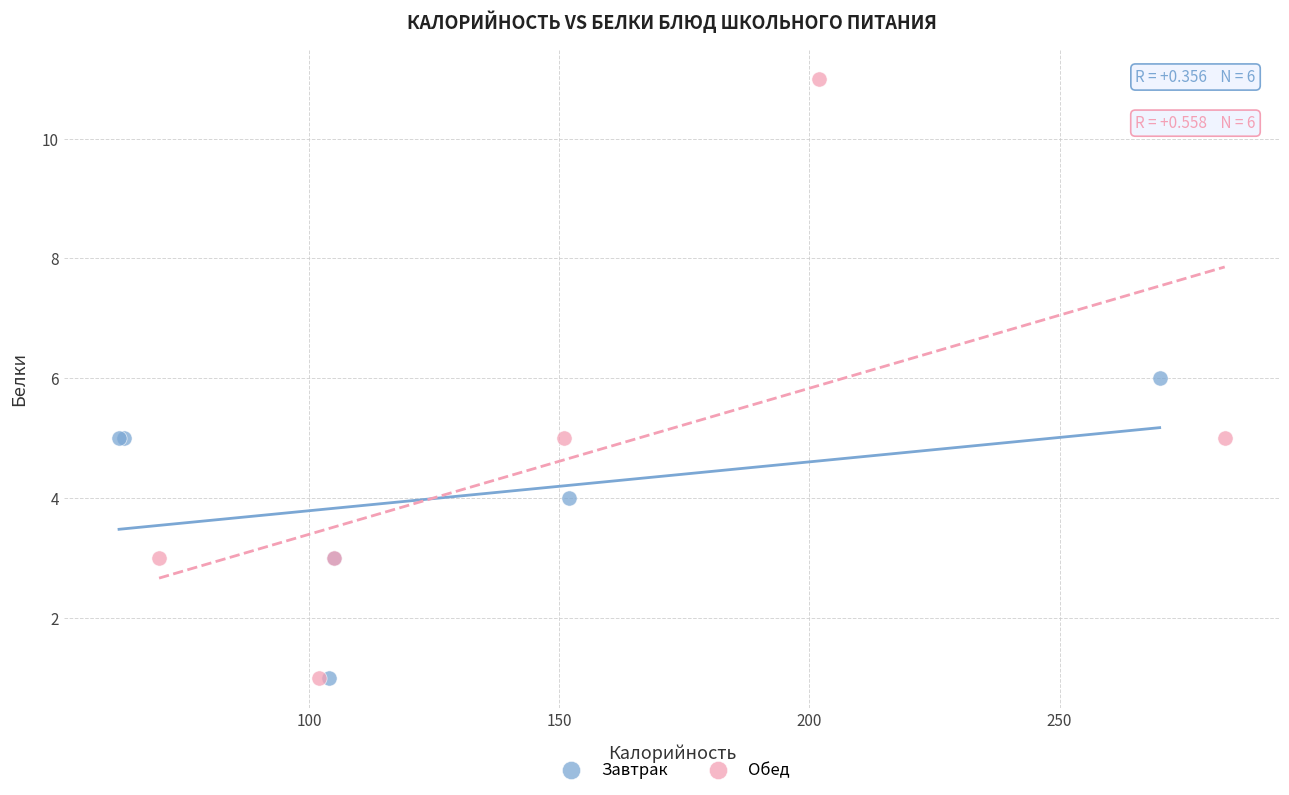

Which series has the largest Y range (max minus min)?

Обед